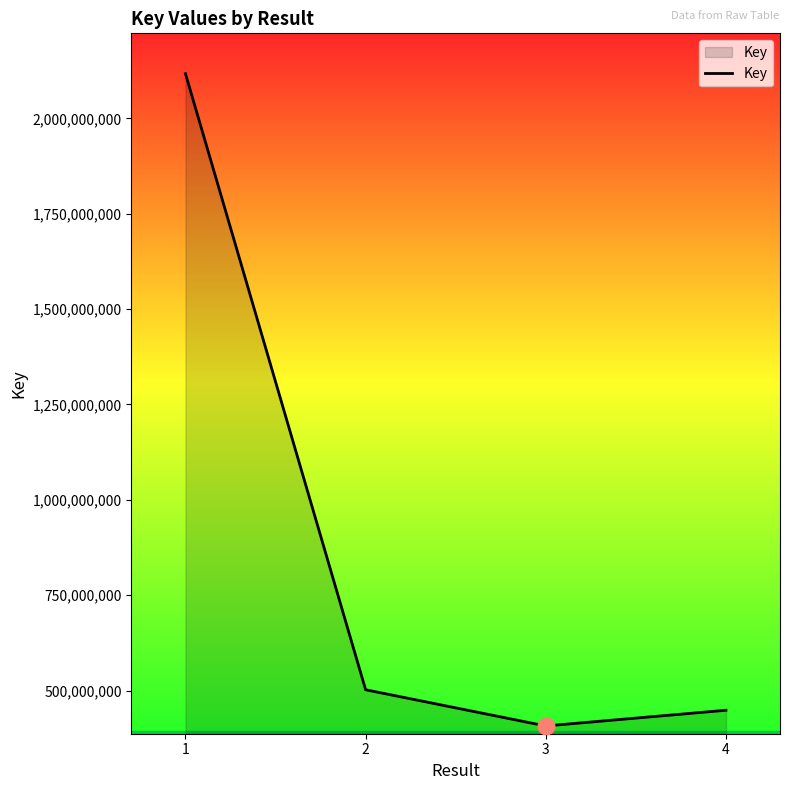

True or false: the data shows 502008212 at 2.

True